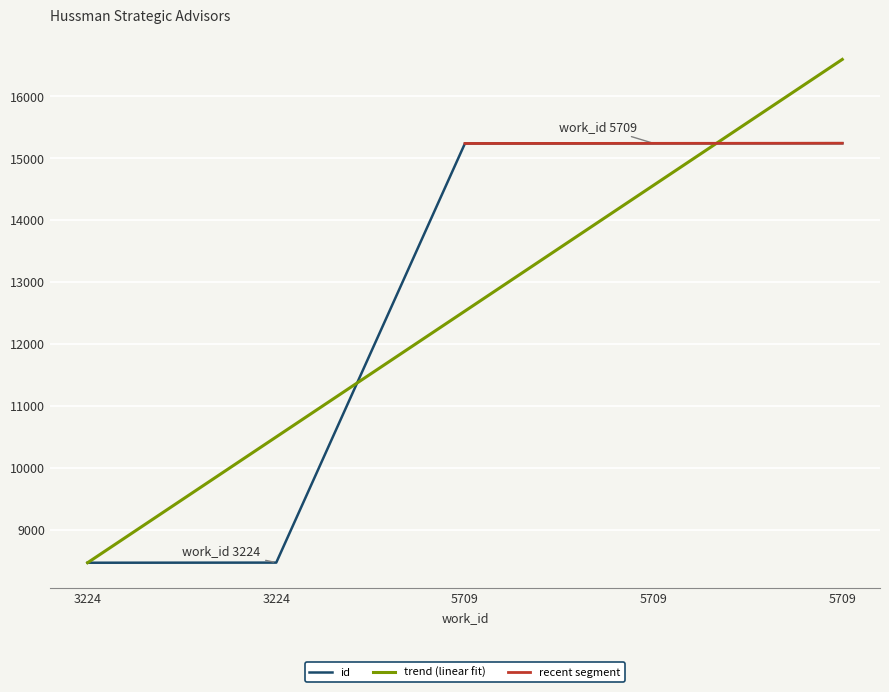

Where does the data first go above 15233?

5709